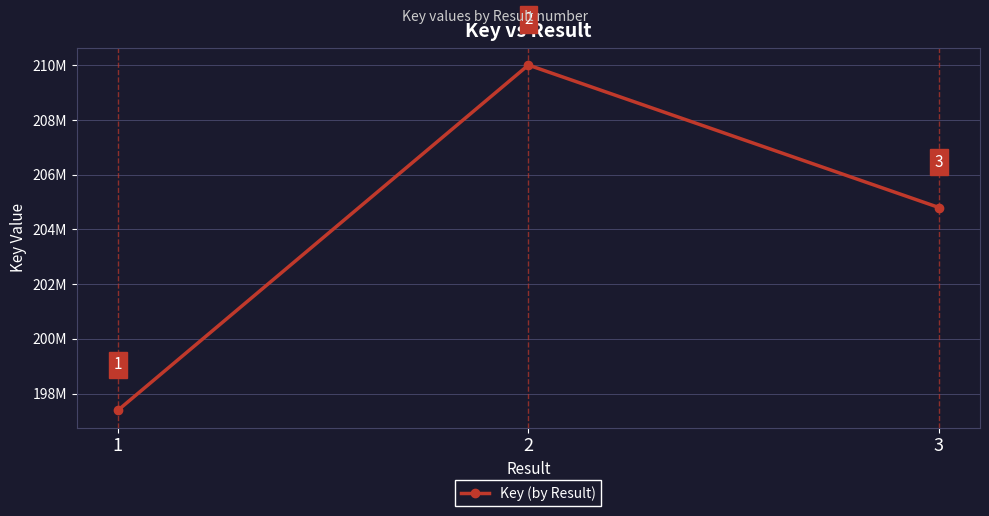

What is the minimum value shown in the chart?

197387175